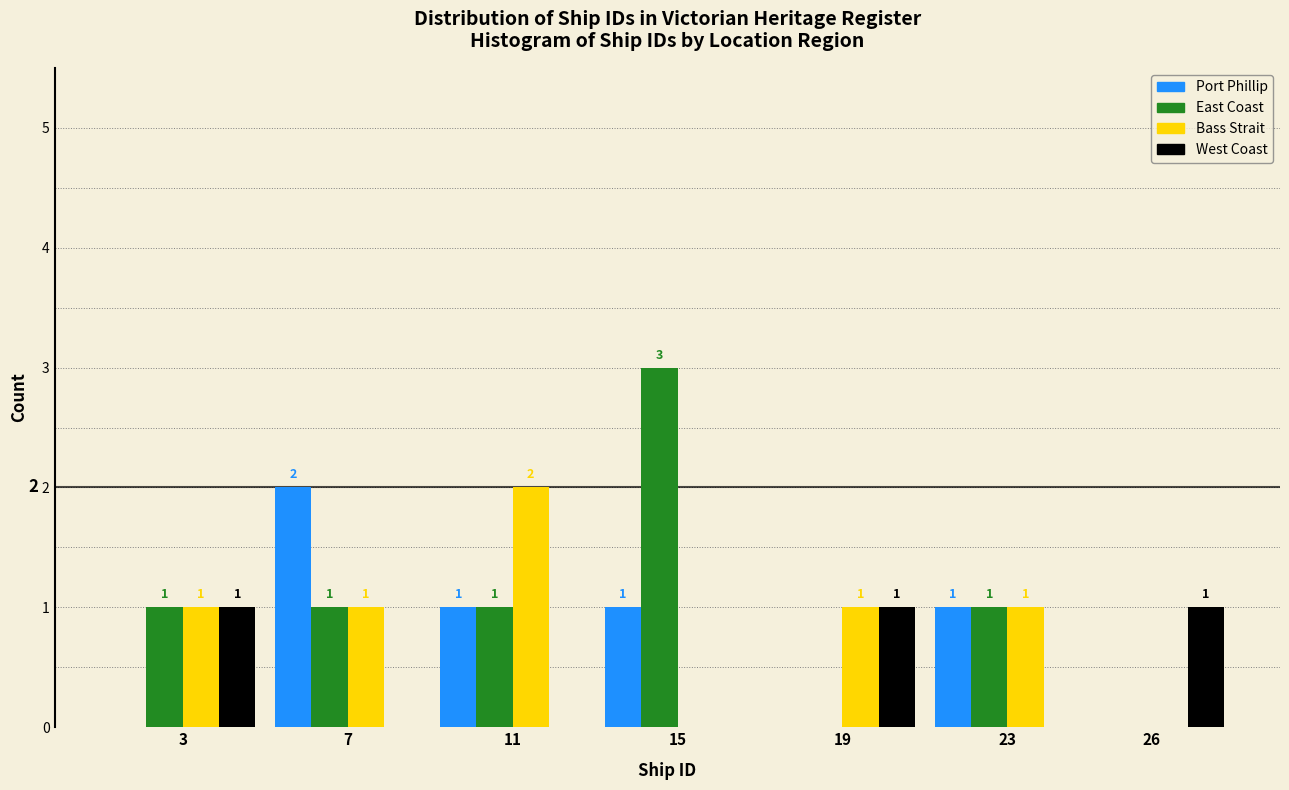

Reading right to left, extract all data points from this chart.

Port Phillip: 26=0	23=1	19=0	15=1	11=1	7=2	3=0
East Coast: 26=0	23=1	19=0	15=3	11=1	7=1	3=1
Bass Strait: 26=0	23=1	19=1	15=0	11=2	7=1	3=1
West Coast: 26=1	23=0	19=1	15=0	11=0	7=0	3=1